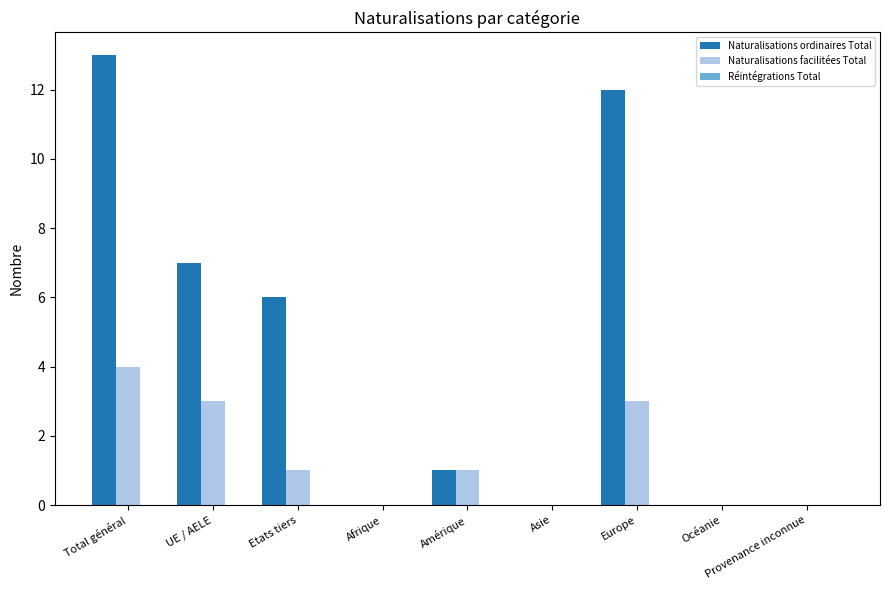

At which label does Naturalisations ordinaires Total reach its peak?

Total général